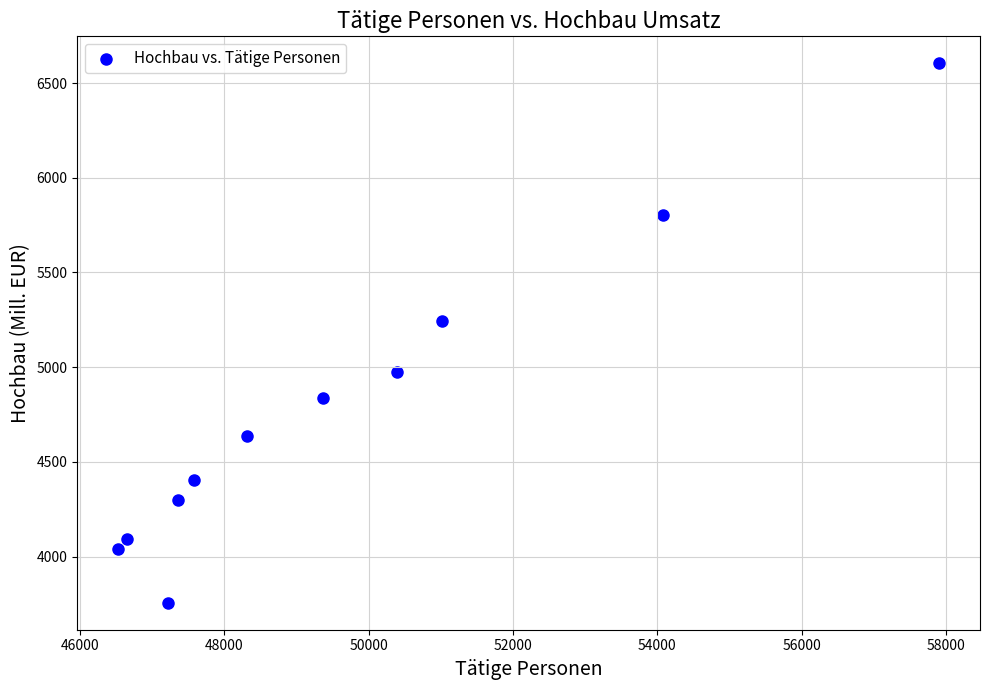

What is the average X value?

49676